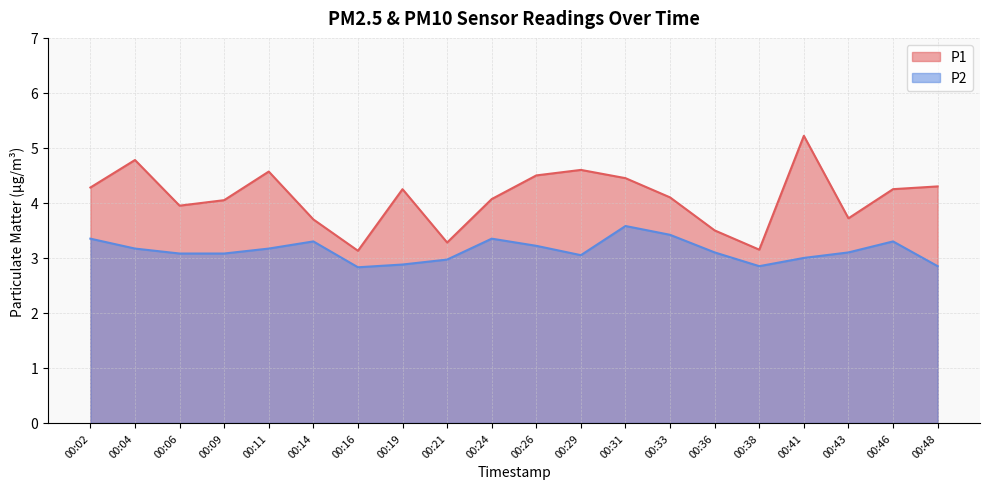

What is the difference between the highest and lowest values at 00:14?

0.4